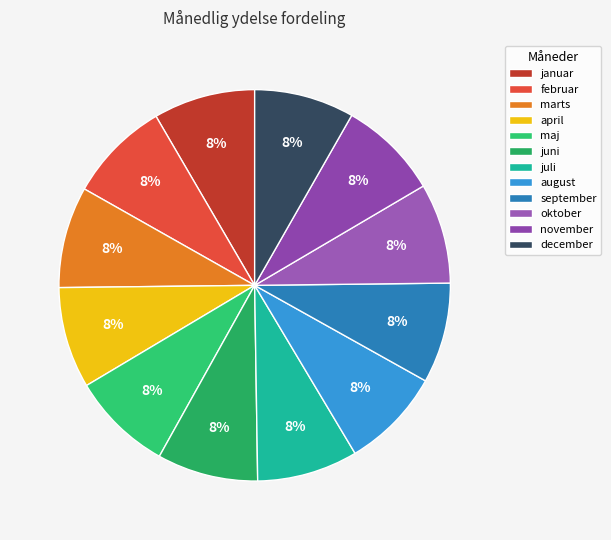

How many slices are in this pie chart?

12